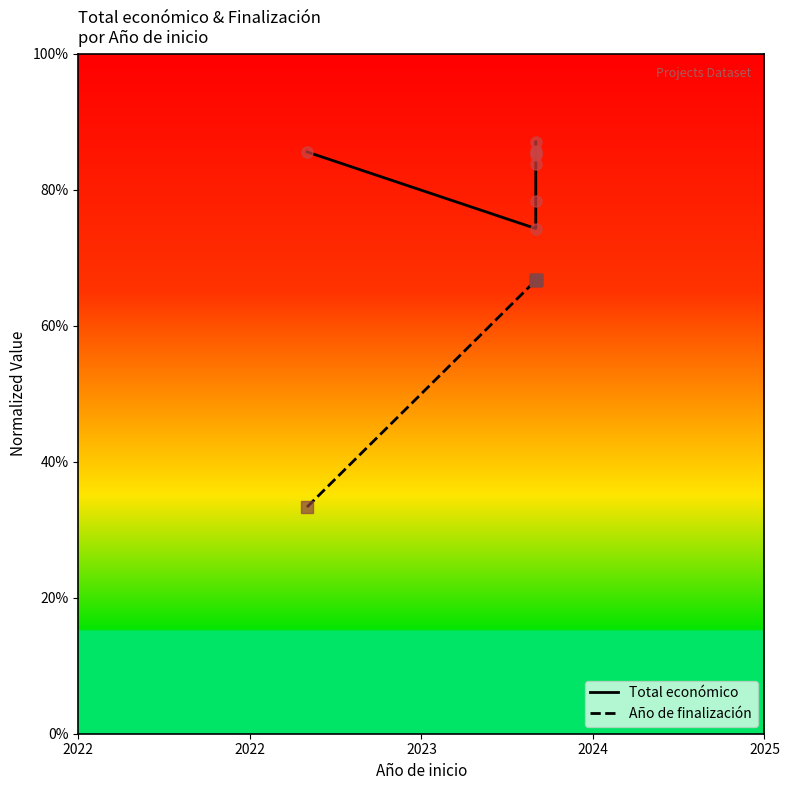

Reading left to right, list all the values displayed in this chart.

Total económico: 0.9	0.7	0.8	0.8	0.9	0.9	0.9	0.9
Año de finalización: 0.3	0.7	0.7	0.7	0.7	0.7	0.7	0.7